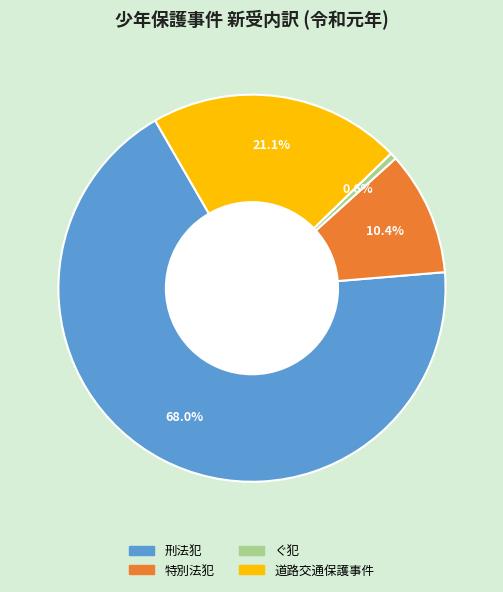

Is the sum of 刑法犯 and 道路交通保護事件 greater than half?

Yes